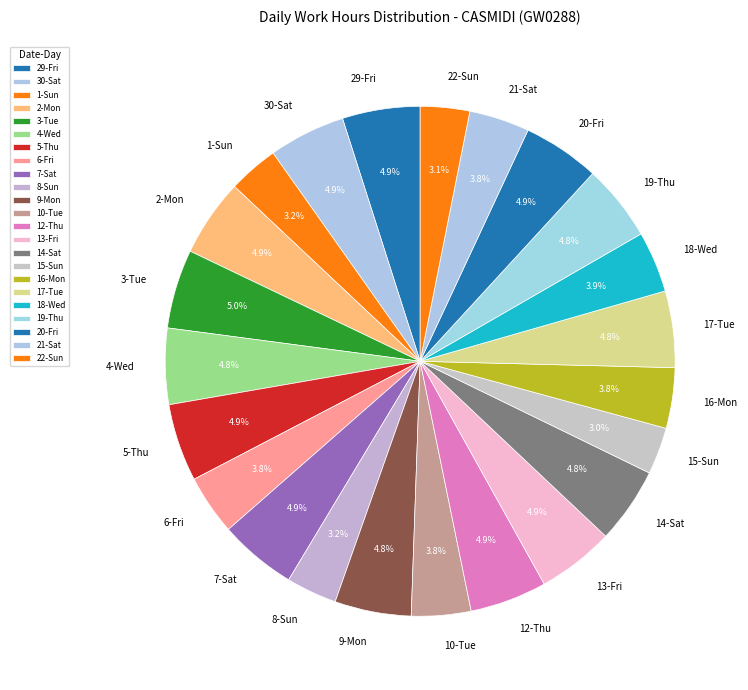

Is it true that 8-Sun is 3% of the pie?

True